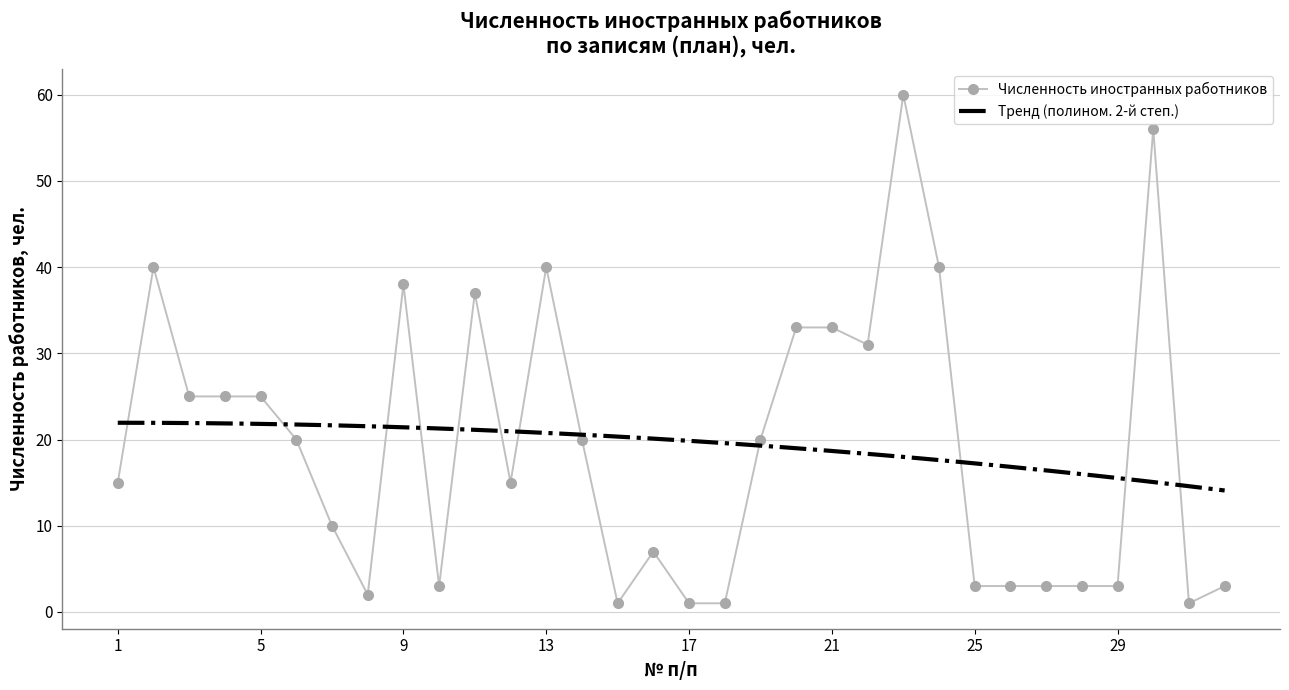

List the labels in order of value, smallest first.

15, 17, 18, 31, 8, 10, 25, 26, 27, 28, 29, 32, 16, 7, 1, 12, 6, 14, 19, 3, 4, 5, 22, 20, 21, 11, 9, 2, 13, 24, 30, 23